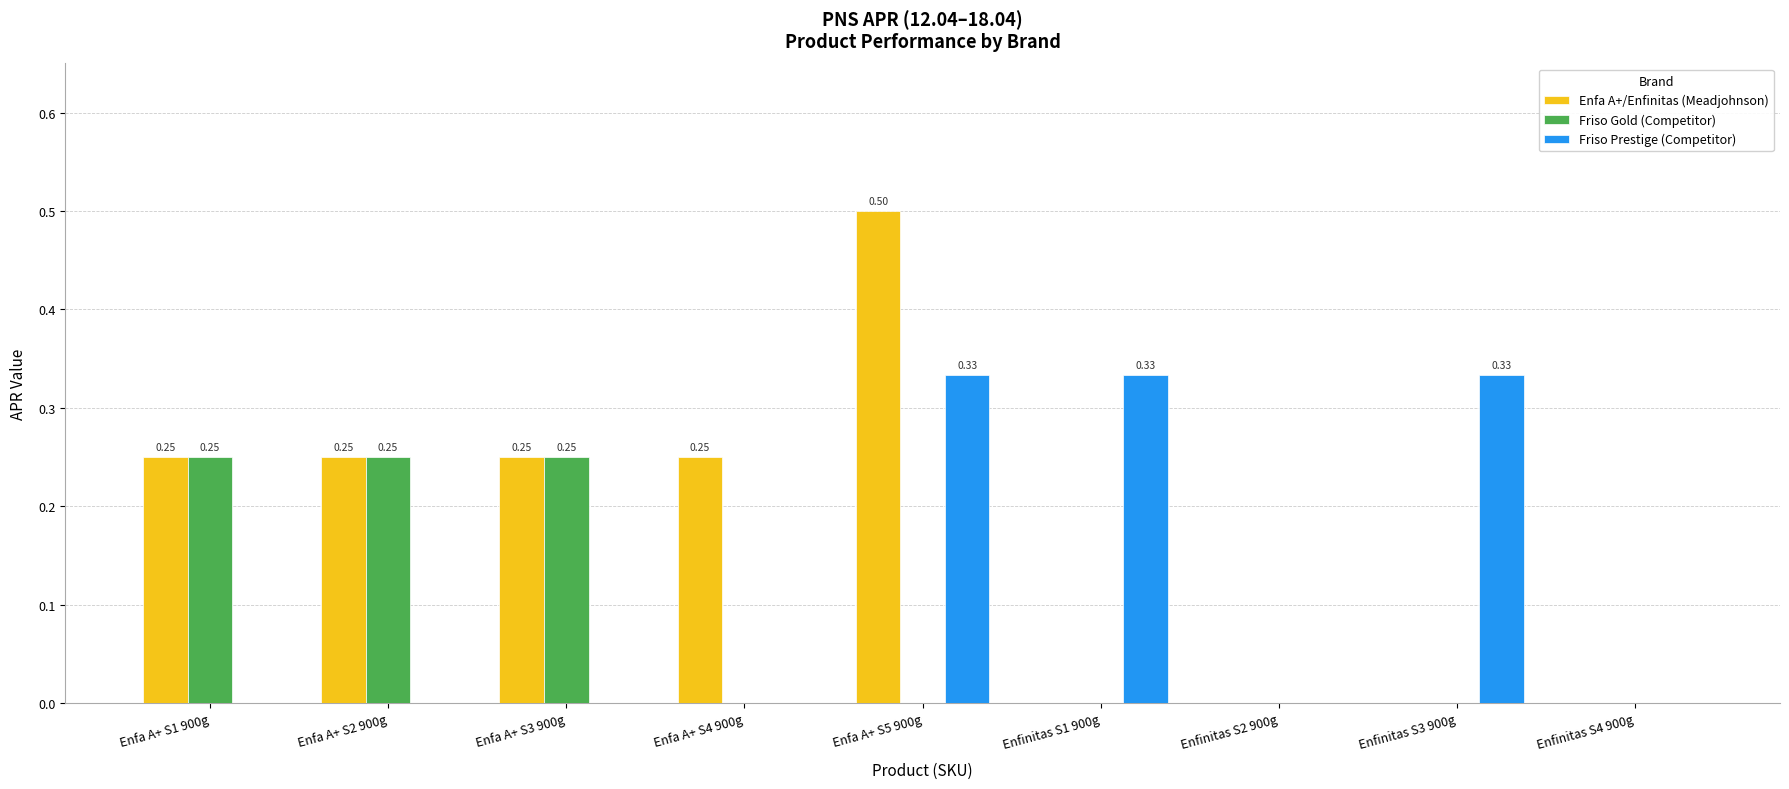

What is the sum of the Friso Prestige (Competitor) values at Enfinitas S3 900g and Enfinitas S1 900g?

0.7